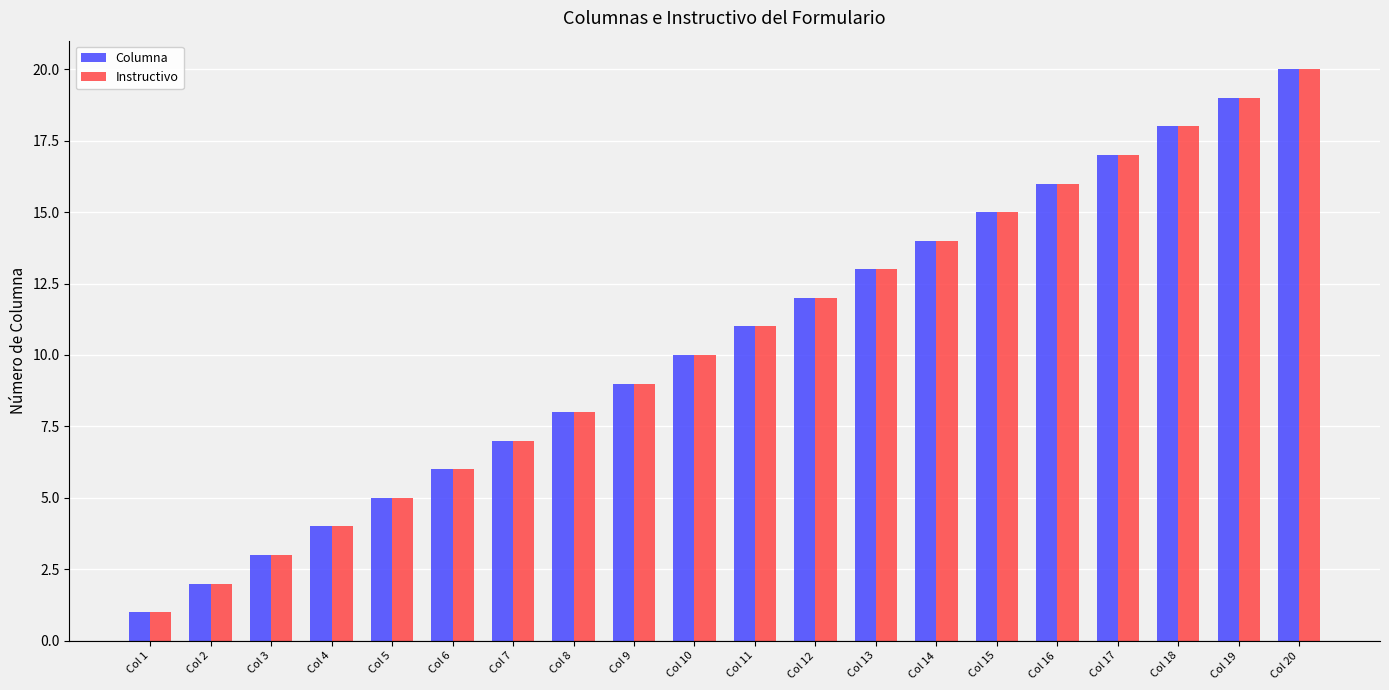

What are all the series names shown in the legend?

Columna, Instructivo